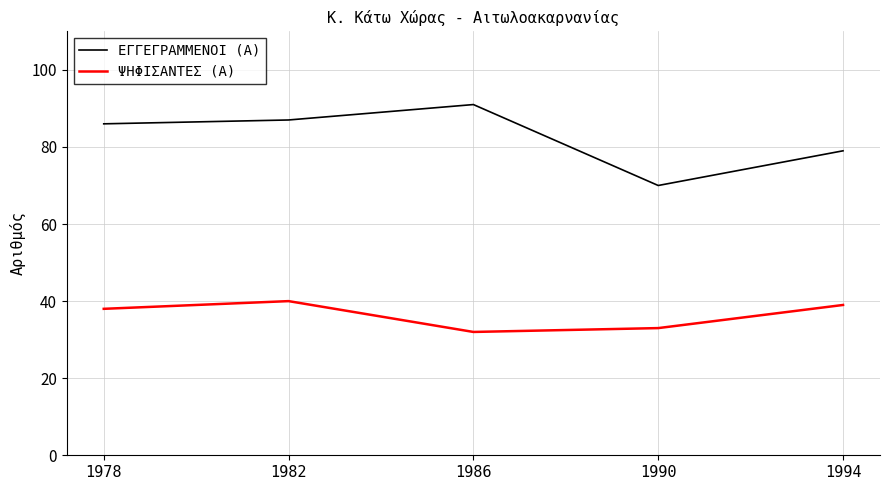

Read the ΨΗΦΙΣΑΝΤΕΣ (Α) value at 1990.

33